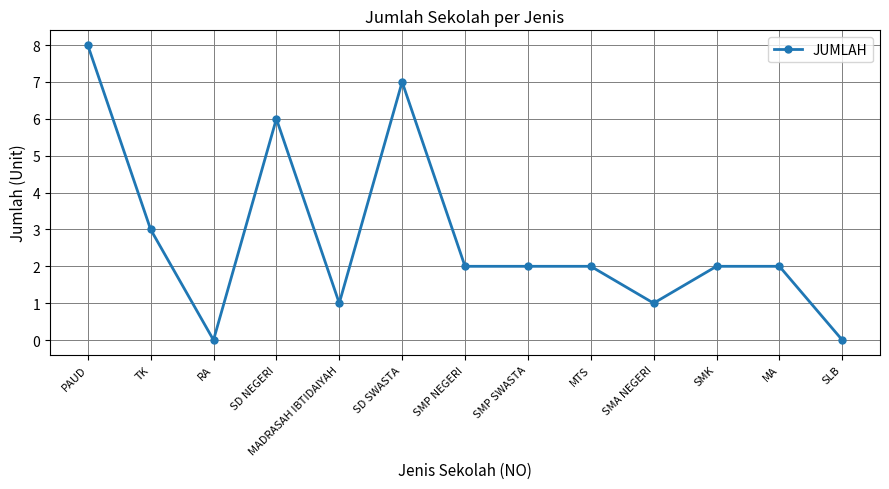

Is this an area chart (filled region under the line)?

No